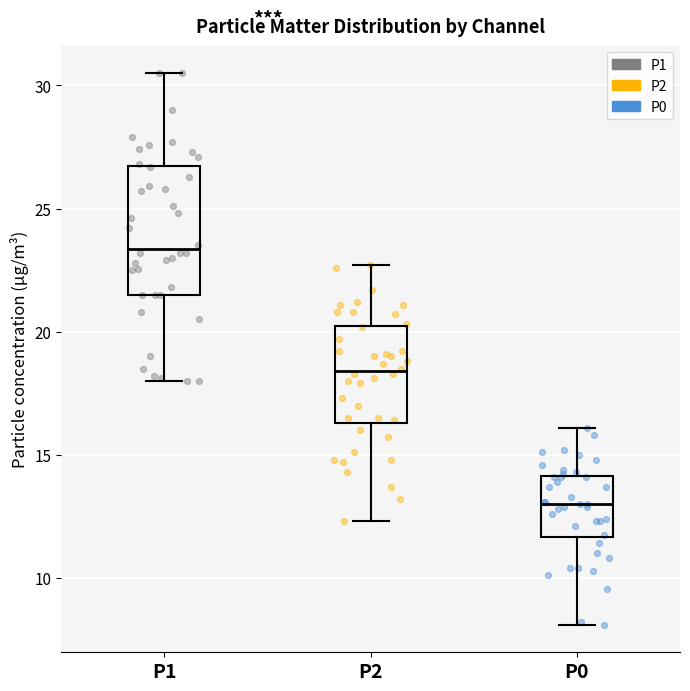

Where is the upper edge of the box for P2 on the y-axis? The values are not printed on the chart, so give them approximately, as read against the axis.

20.0